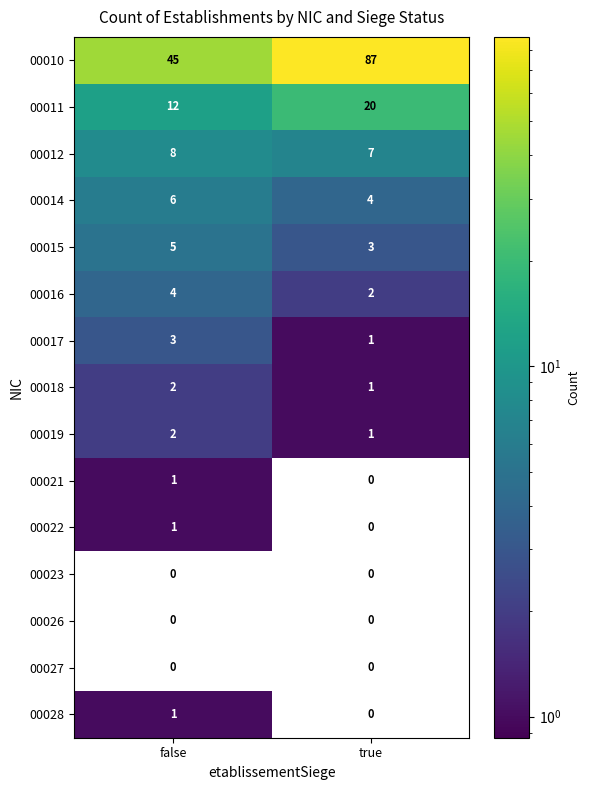

Between false and true, which series saw the biggest shift?

00010